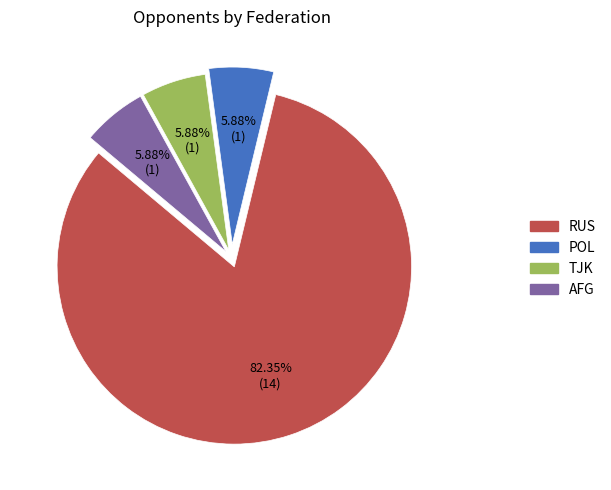

Which has a higher value, RUS or TJK?

RUS